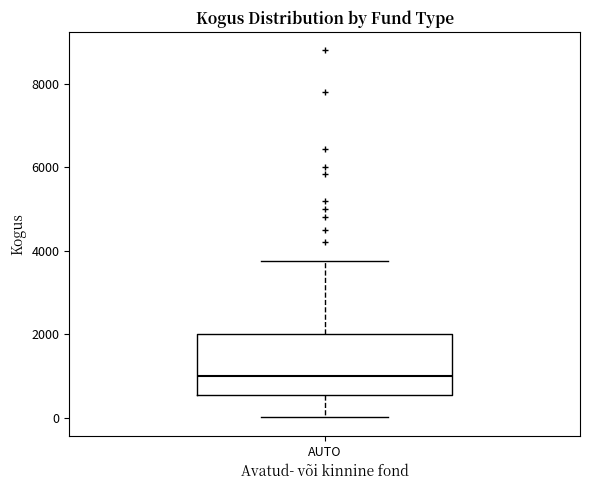

Where does the median line of the box for AUTO sit on the y-axis? The values are not printed on the chart, so give them approximately, as read against the axis.

1000